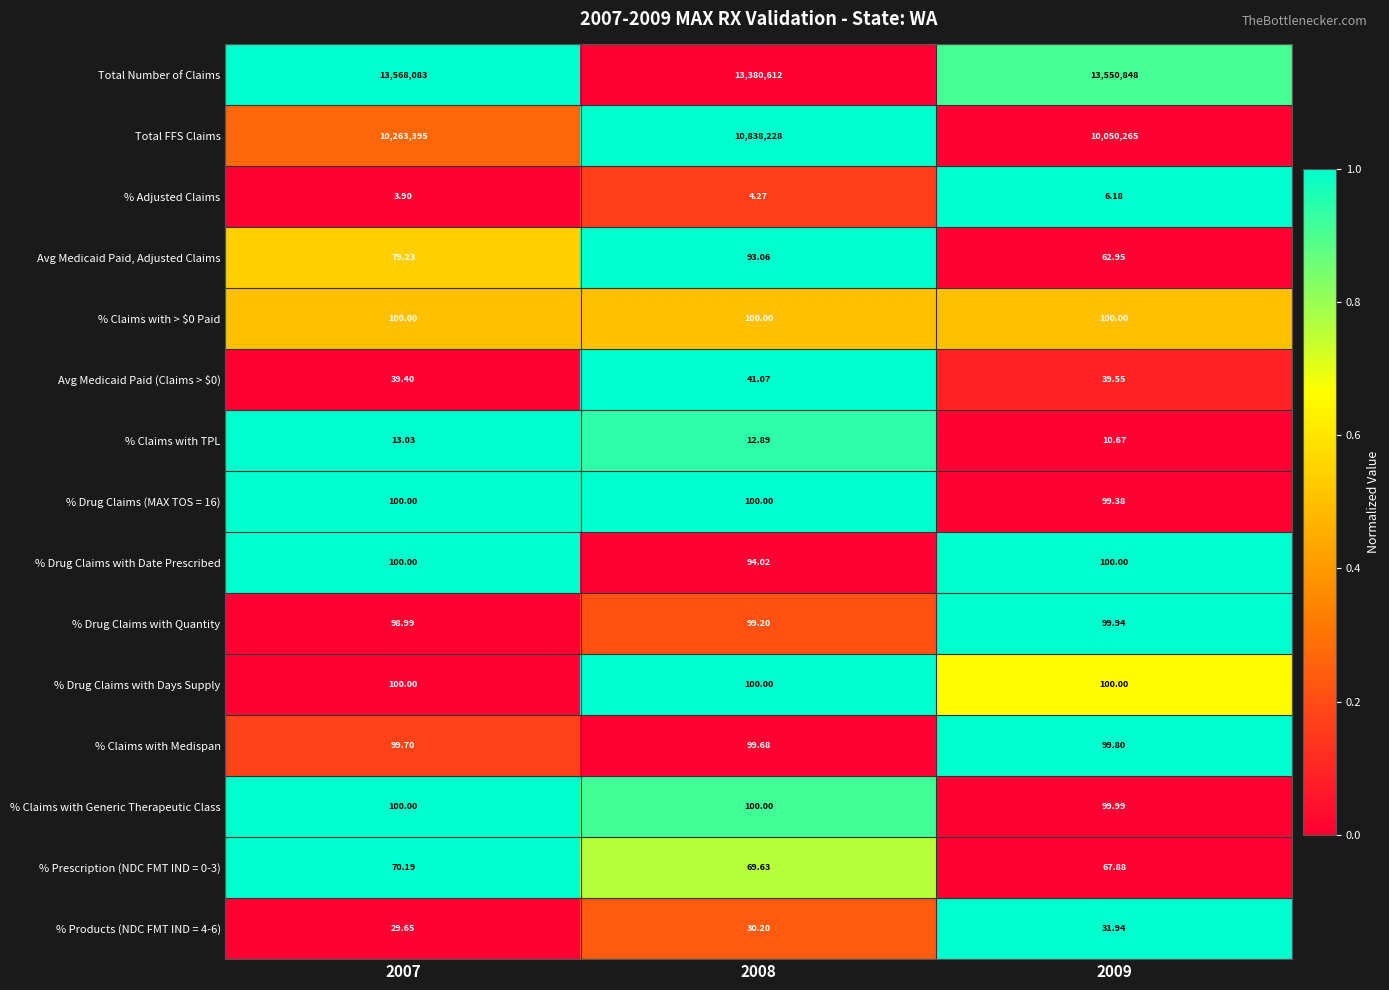

Which series has the largest range (max minus min)?

Total FFS Claims